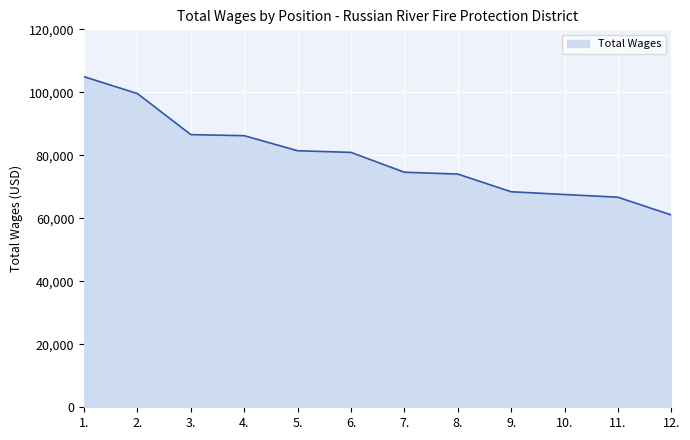

Read the value at 1..

104961